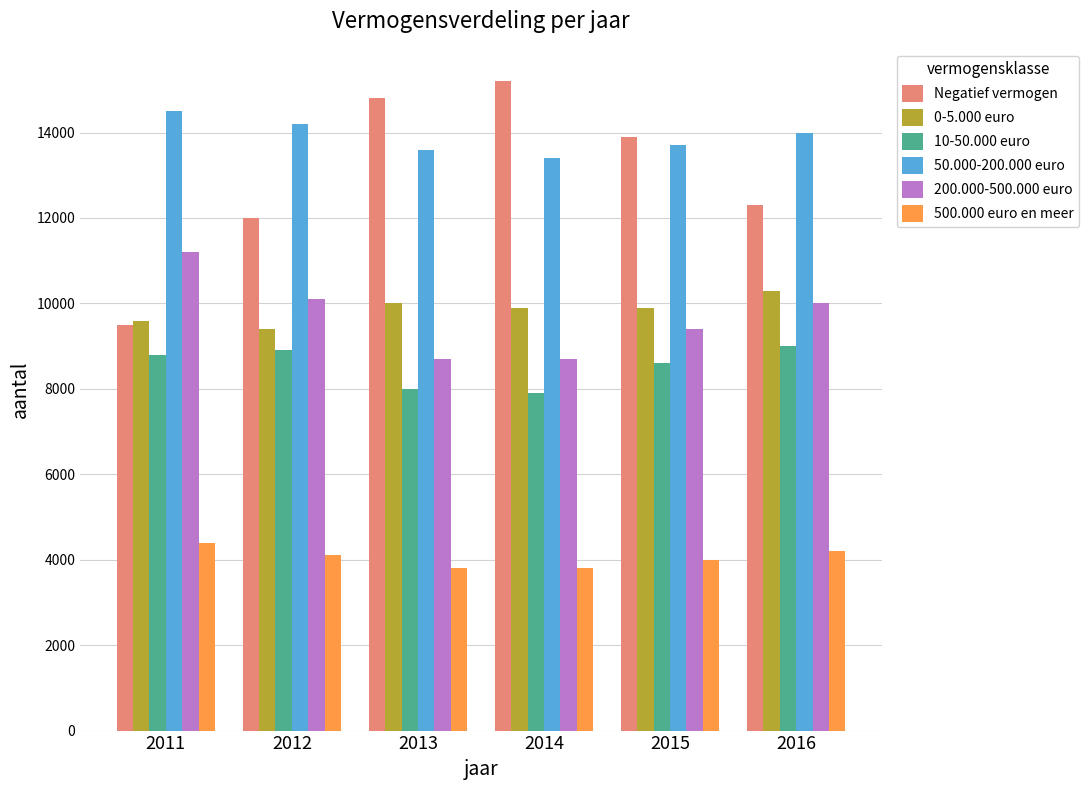

Is the value of 10-50.000 euro at 2011 greater than the value of 0-5.000 euro at 2011?

No